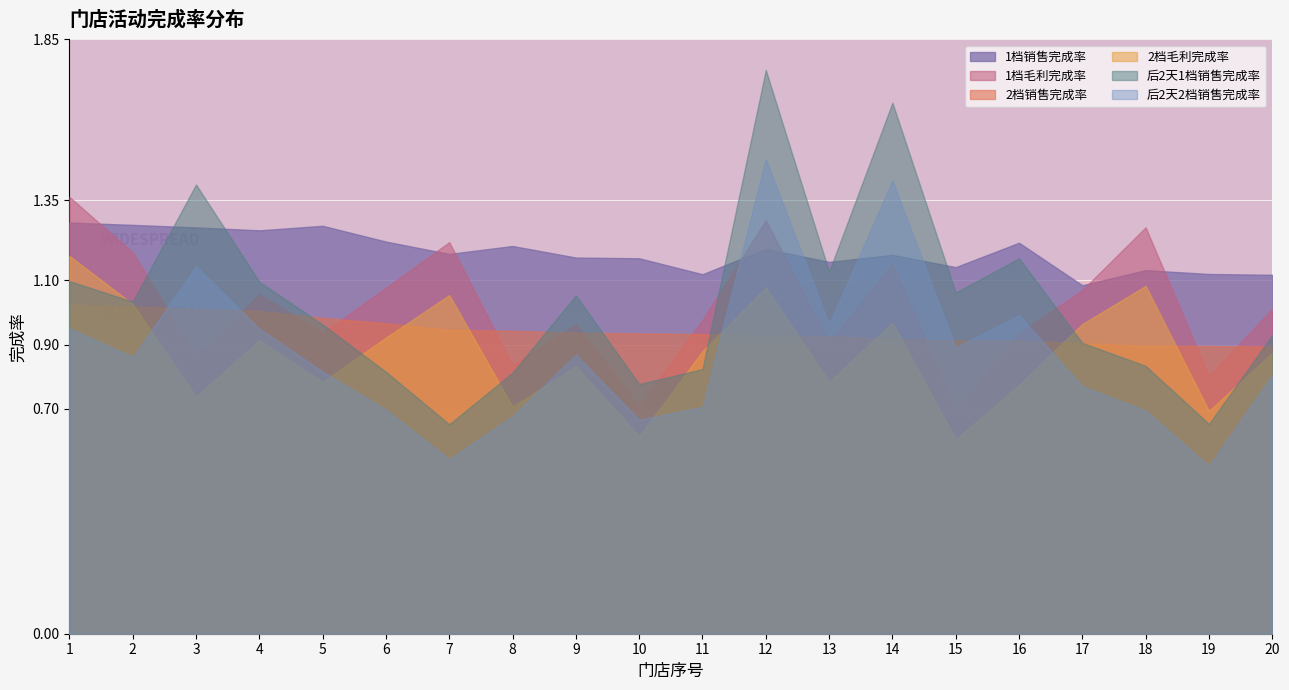

Reading left to right, extract all data points from this chart.

1档销售完成率: 1=1.3	2=1.3	3=1.3	4=1.3	5=1.3	6=1.2	7=1.2	8=1.2	9=1.2	10=1.2	11=1.1	12=1.2	13=1.2	14=1.2	15=1.1	16=1.2	17=1.1	18=1.1	19=1.1	20=1.1
1档毛利完成率: 1=1.4	2=1.2	3=0.9	4=1.1	5=0.9	6=1.1	7=1.2	8=0.8	9=1.0	10=0.7	11=1.0	12=1.3	13=0.9	14=1.2	15=0.7	16=0.9	17=1.1	18=1.3	19=0.8	20=1.0
2档销售完成率: 1=1.0	2=1.0	3=1.0	4=1.0	5=1.0	6=1.0	7=0.9	8=0.9	9=0.9	10=0.9	11=0.9	12=0.9	13=0.9	14=0.9	15=0.9	16=0.9	17=0.9	18=0.9	19=0.9	20=0.9
2档毛利完成率: 1=1.2	2=1.0	3=0.7	4=0.9	5=0.8	6=0.9	7=1.1	8=0.7	9=0.8	10=0.6	11=0.9	12=1.1	13=0.8	14=1.0	15=0.6	16=0.8	17=1.0	18=1.1	19=0.7	20=0.9
后2天1档销售完成率: 1=1.1	2=1.0	3=1.4	4=1.1	5=1.0	6=0.8	7=0.7	8=0.8	9=1.1	10=0.8	11=0.8	12=1.8	13=1.1	14=1.7	15=1.1	16=1.2	17=0.9	18=0.8	19=0.7	20=0.9
后2天2档销售完成率: 1=1.0	2=0.9	3=1.1	4=0.9	5=0.8	6=0.7	7=0.5	8=0.7	9=0.9	10=0.7	11=0.7	12=1.5	13=1.0	14=1.4	15=0.9	16=1.0	17=0.8	18=0.7	19=0.5	20=0.8